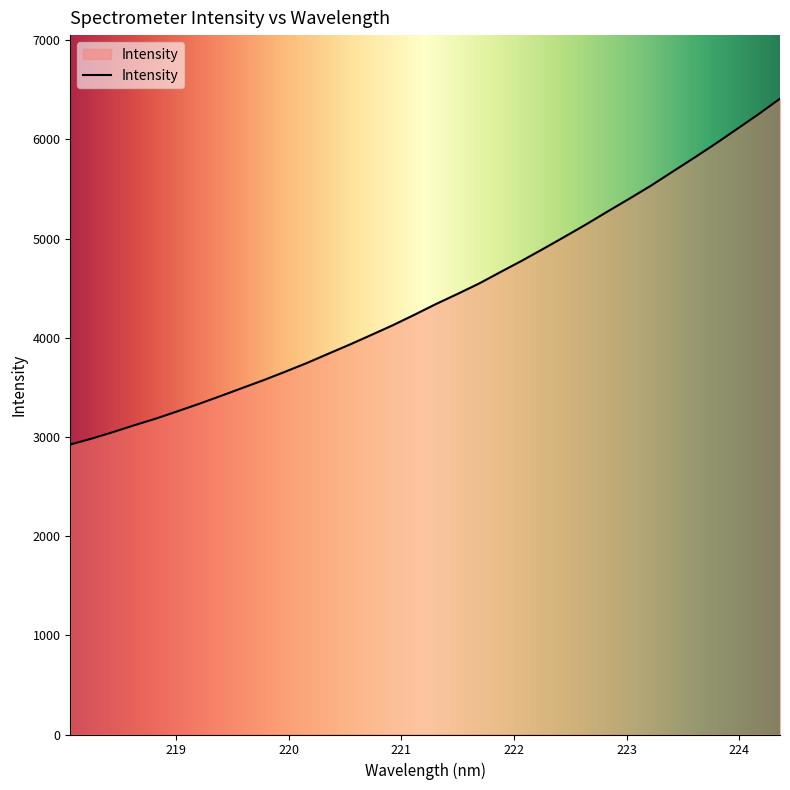

What is the difference between the maximum and minimum values?

3487.1